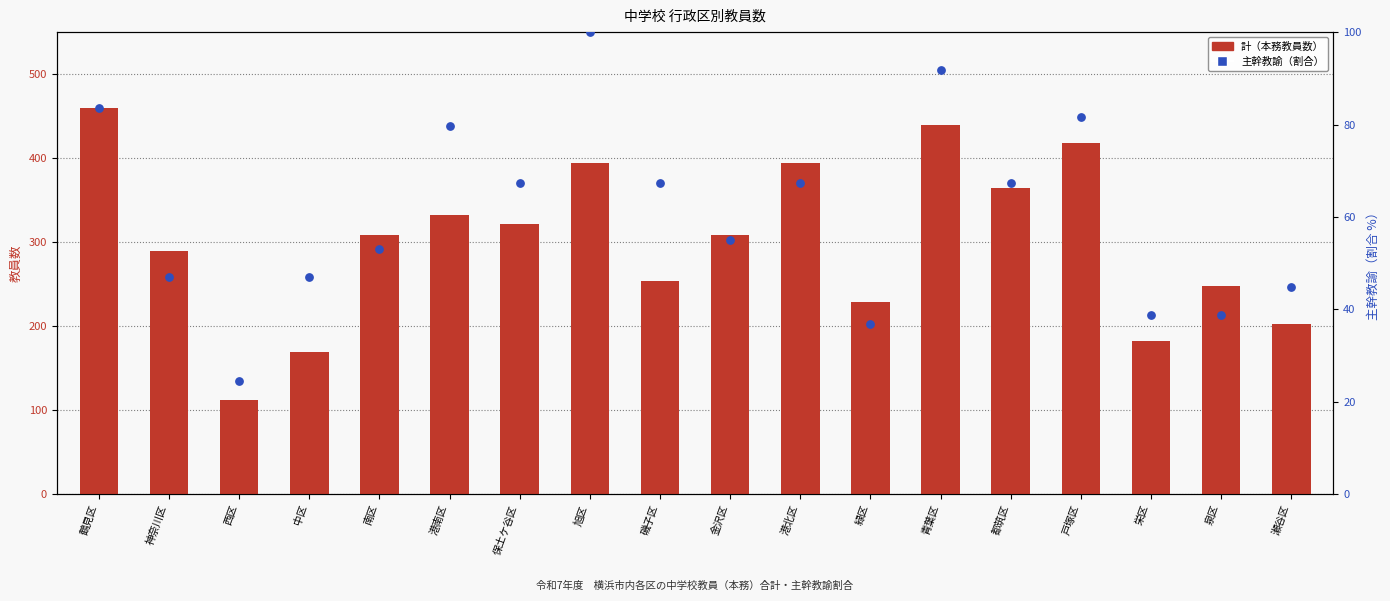

At how many categories does at least one series exceed 303?

10